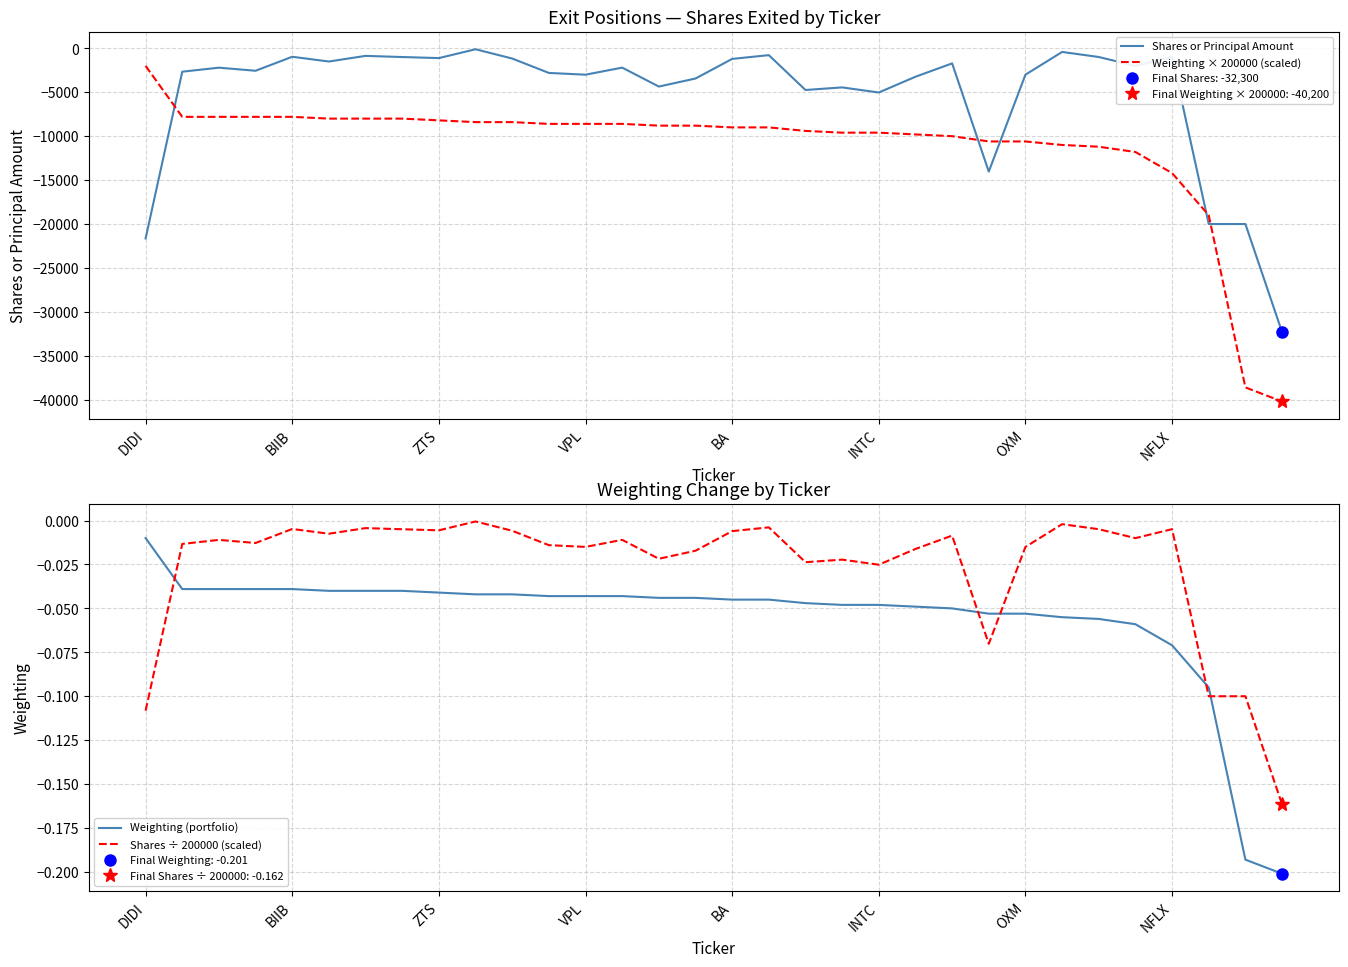

At which category is the sum across all series the highest?

9